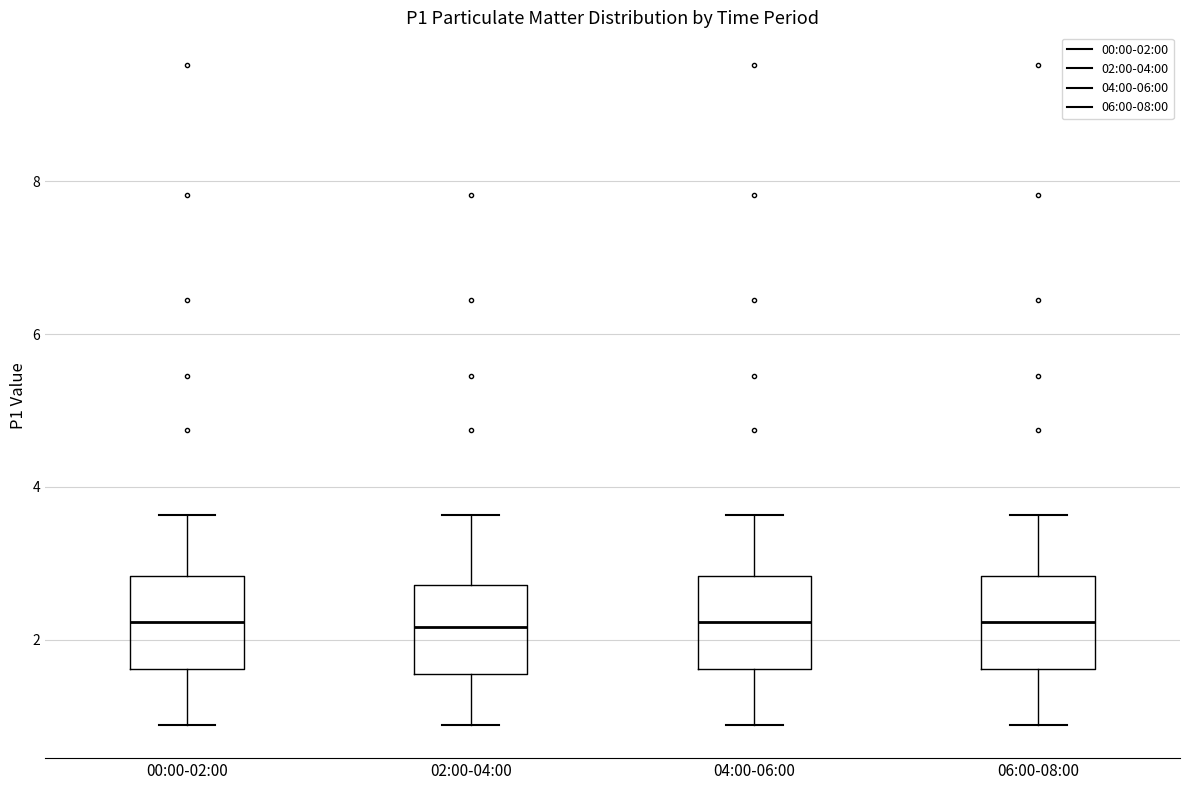

Where is the lower edge of the box for 04:00-06:00 on the y-axis? The values are not printed on the chart, so give them approximately, as read against the axis.

1.6